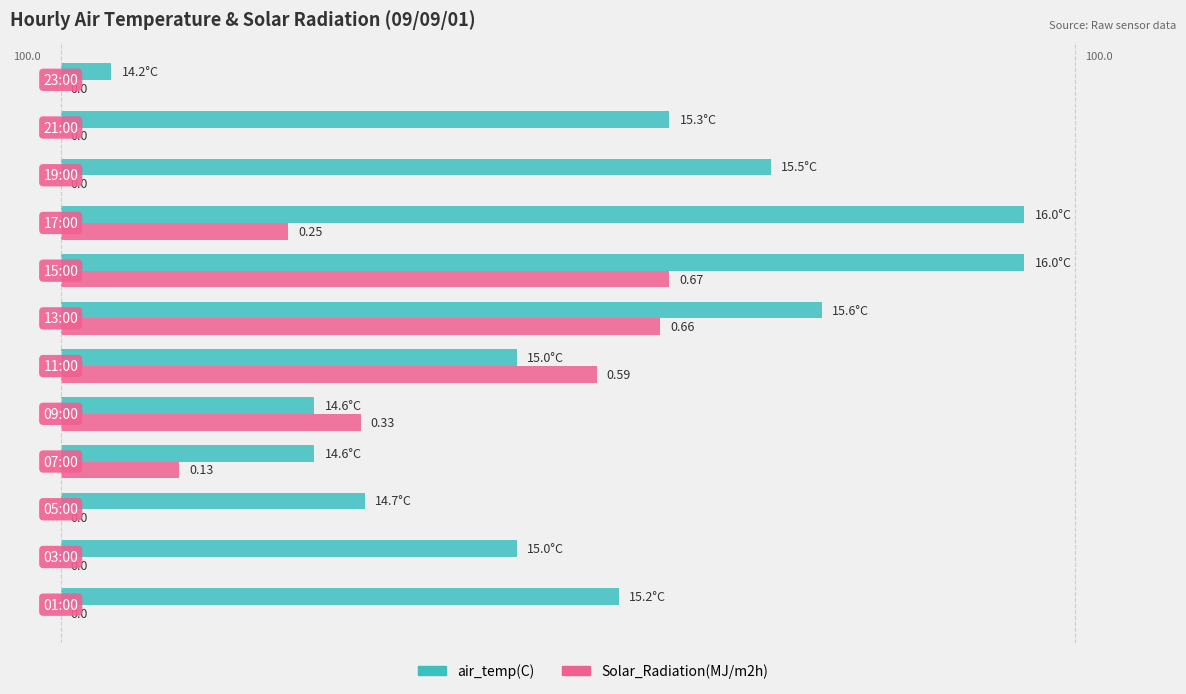

Which series has the largest total across all categories?

air_temp(C)